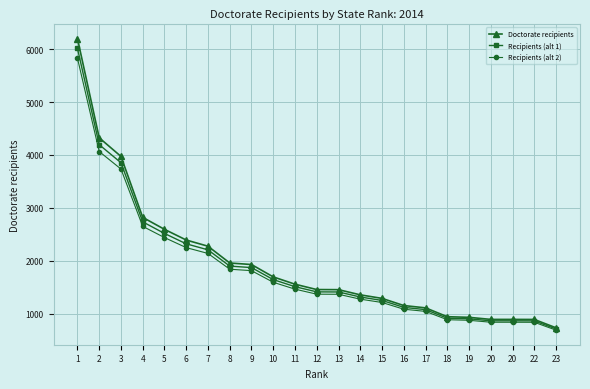

Between 15 and 7, which is larger?

7